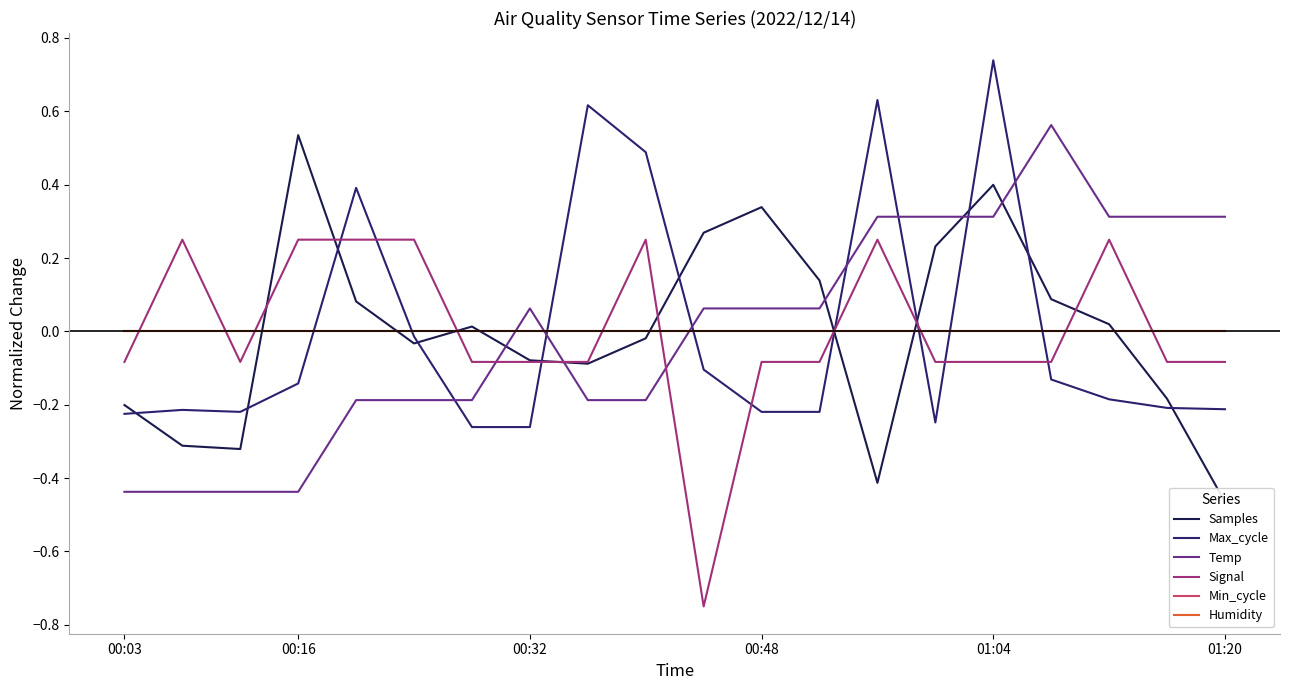

Which category has the lowest value in the Temp series?

00:03